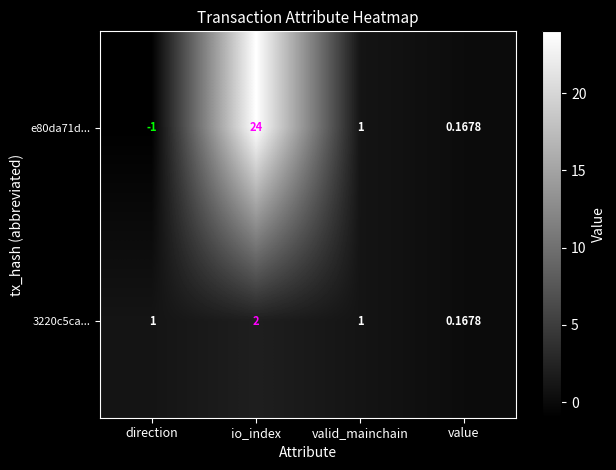

At which category does the chart reach its minimum across all series?

direction